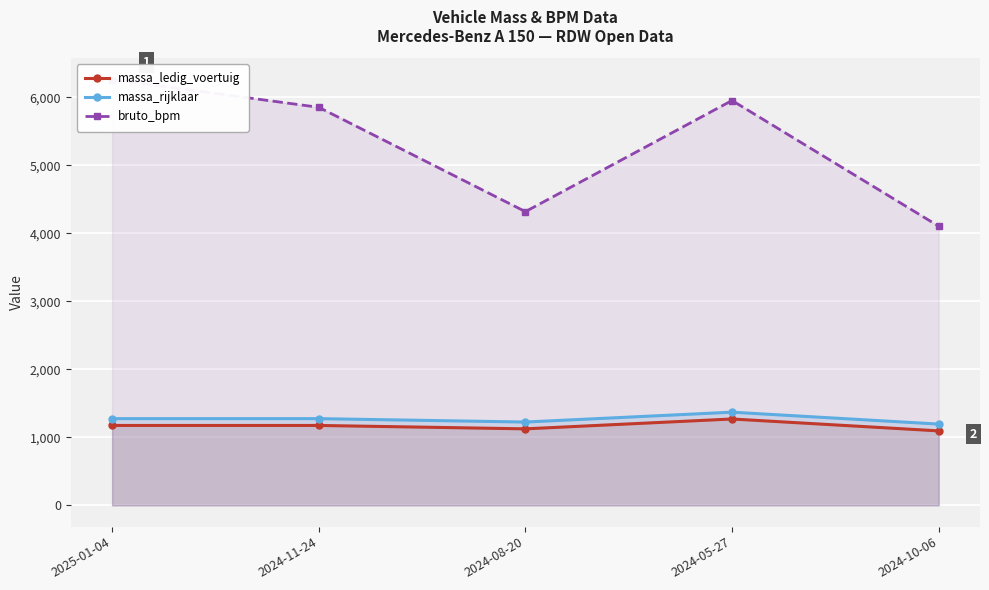

What is the label of the 3rd point from the right?

2024-08-20